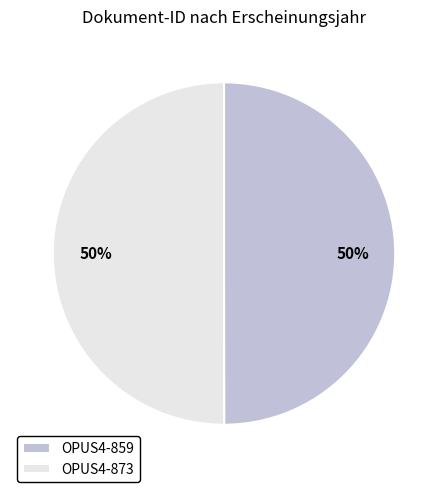

Combined, do OPUS4-859 and OPUS4-873 account for over 50%?

Yes